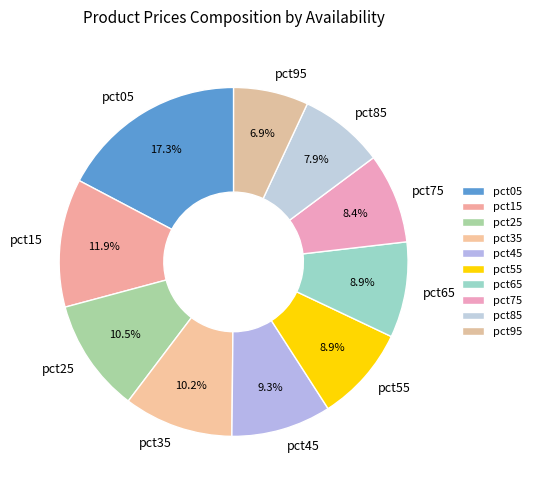

What portion of the pie excludes pct35?

89.8%